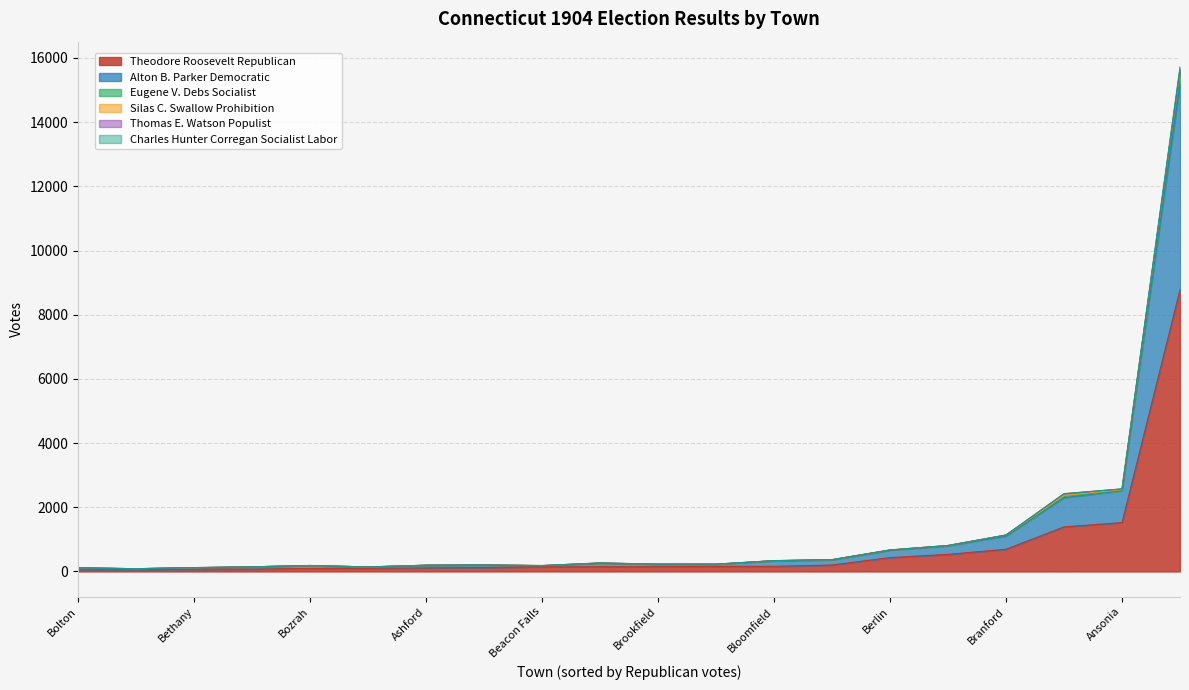

Rank the categories by Charles Hunter Corregan Socialist Labor value from lowest to highest.

Andover, Ansonia, Ashford, Avon, Barkhamsted, Beacon Falls, Berlin, Bethany, Bethlehem, Bolton, Bozrah, Branford, Bridgewater, Brookfield, Brooklyn, Burlington, Bethel, Bloomfield, Bristol, Bridgeport